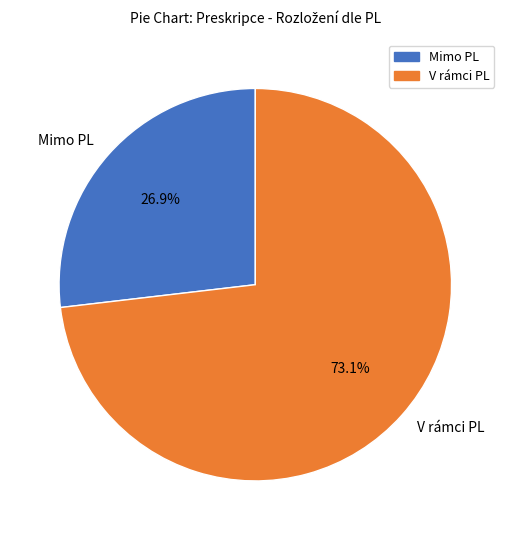

Is there a majority slice in this chart?

Yes